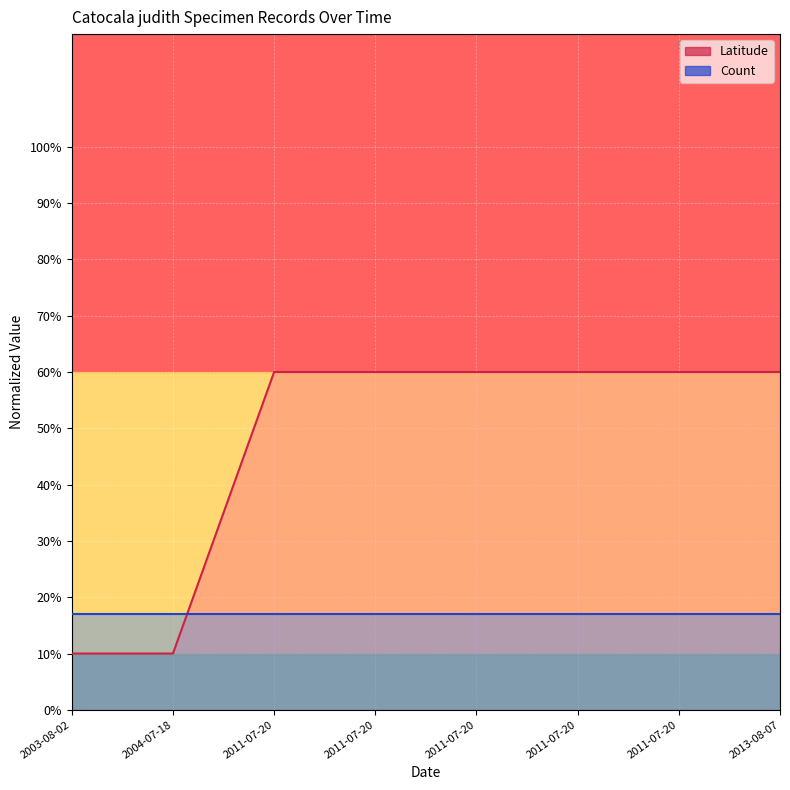

What is the label of the 5th point from the left?

2011-07-20